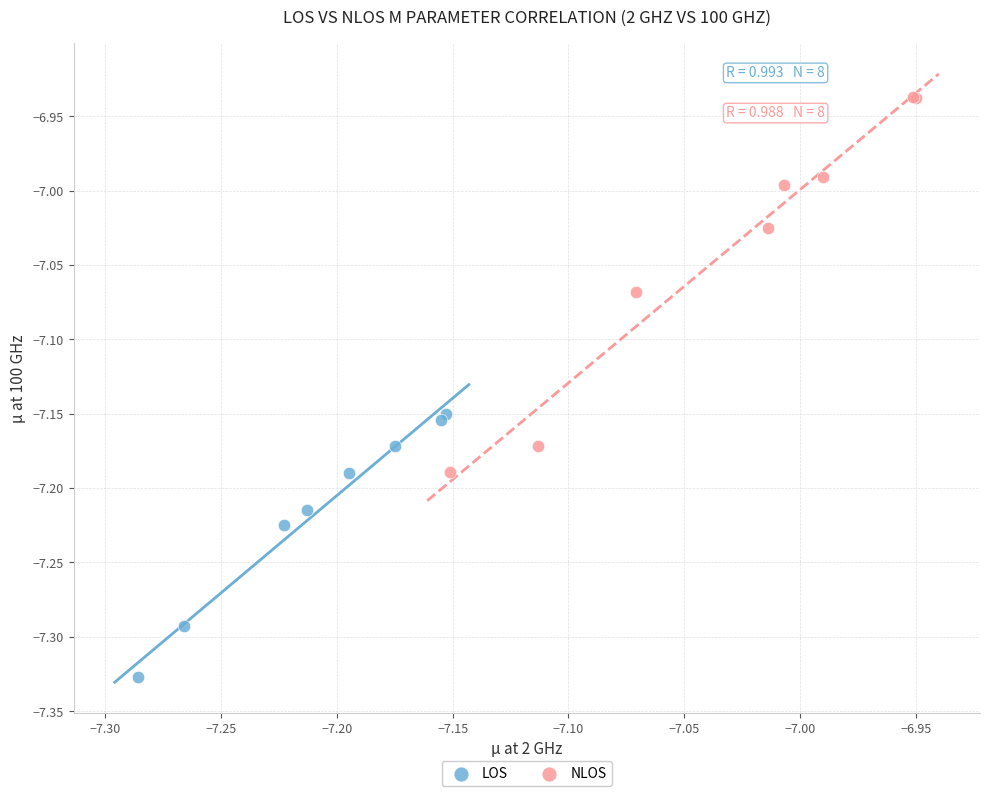

Which series has the largest Y range (max minus min)?

NLOS